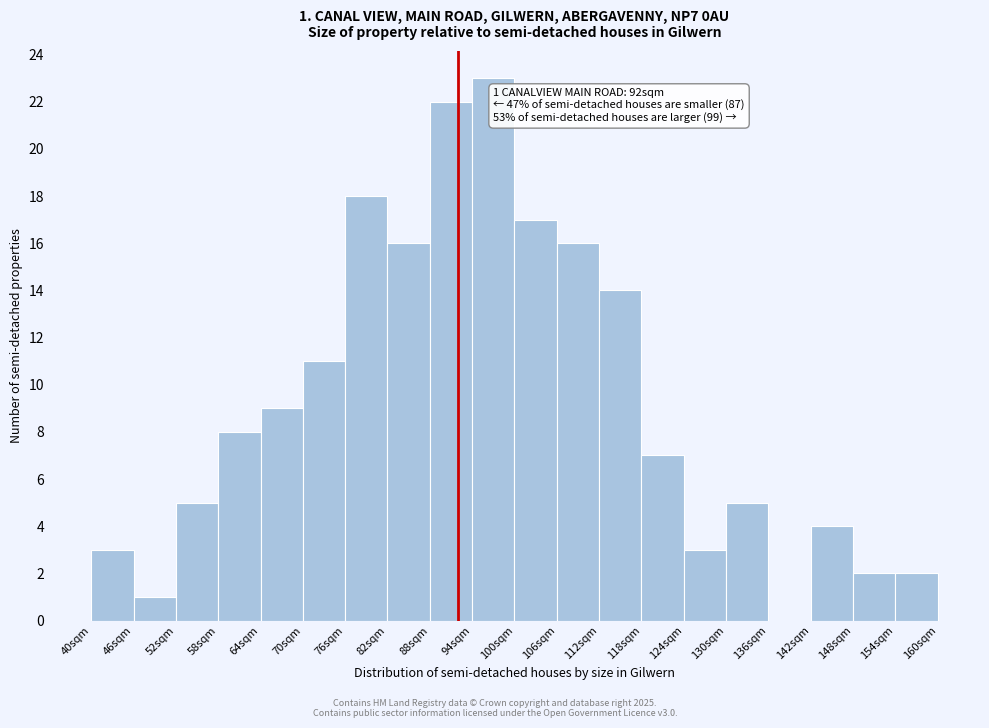

Which range on the x-axis has the tallest bar?

94 to 100